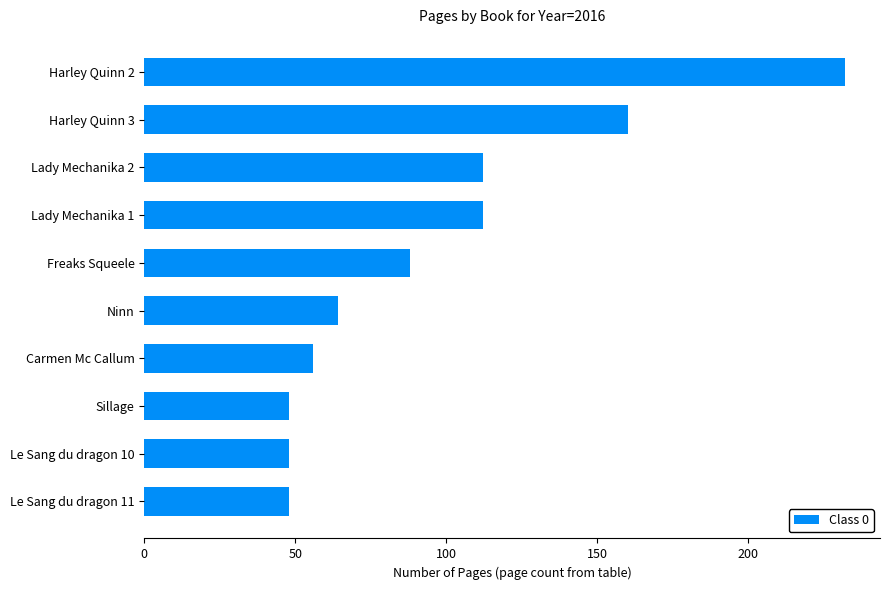

What is the difference between the maximum and minimum values?

184